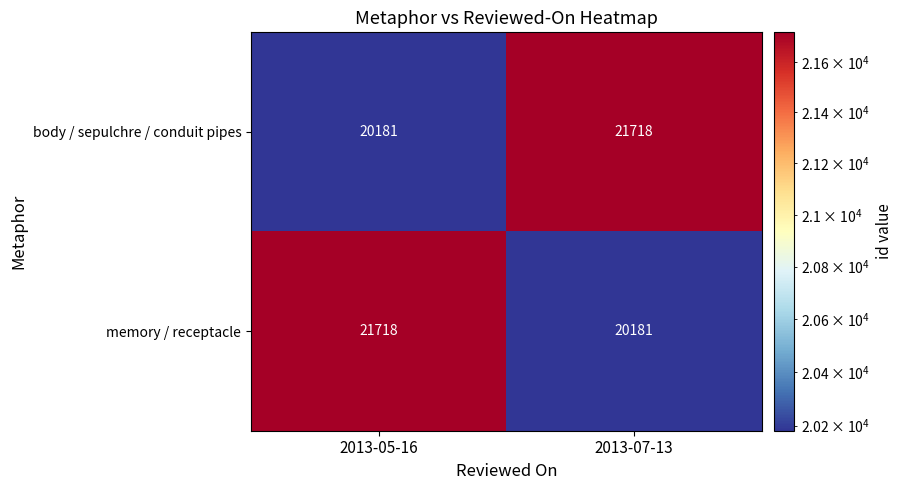

Reading left to right, transcribe all the data shown in this chart.

body / sepulchre / conduit pipes: 20181	21718
memory / receptacle: 21718	20181